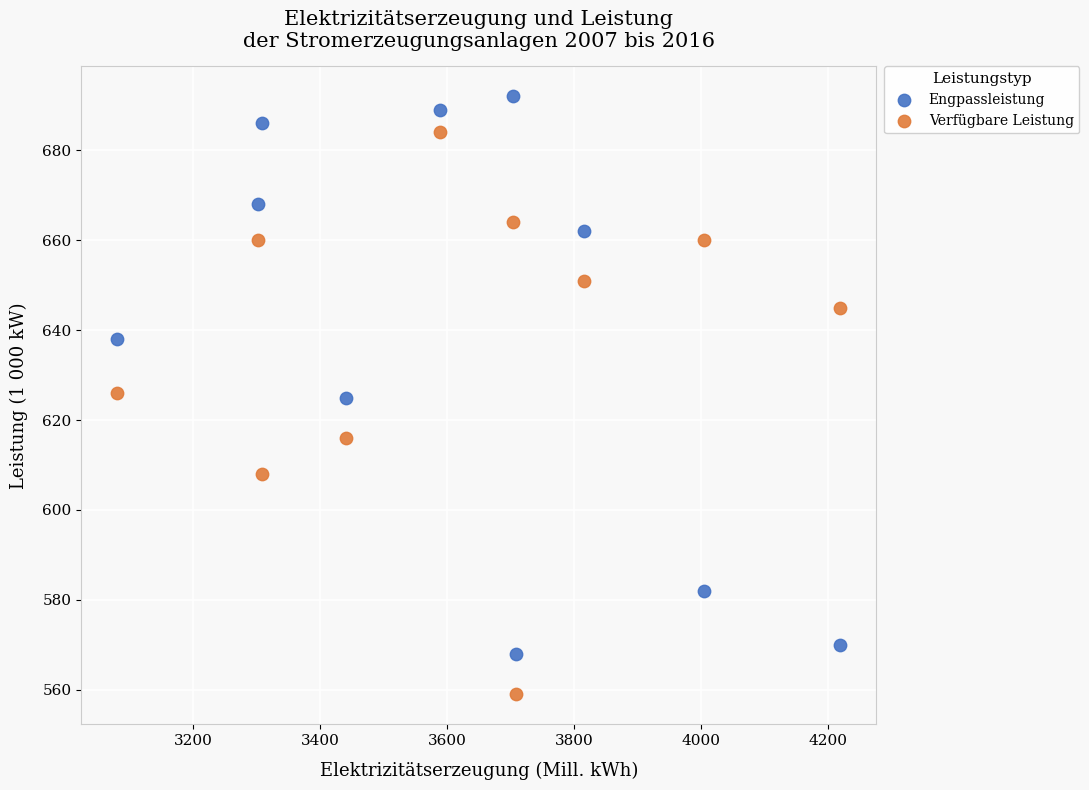

What are all the series names shown in the legend?

Engpassleistung, Verfügbare Leistung